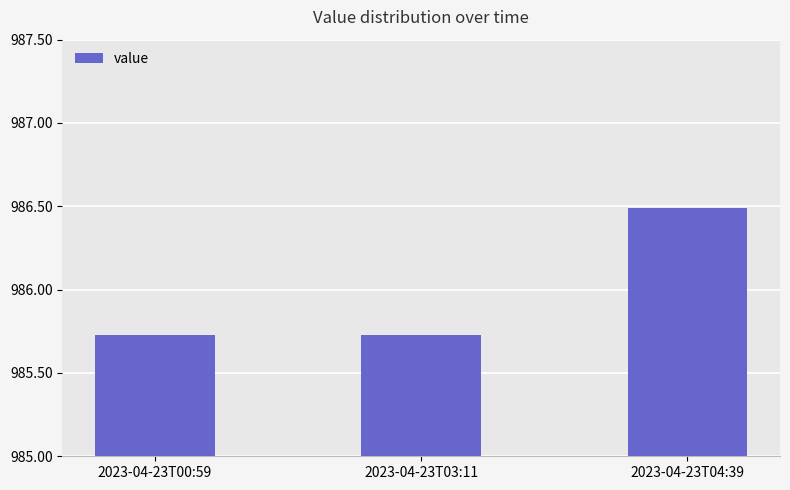

What is the sum of the values at 2023-04-23T00:59 and 2023-04-23T04:39?

1972.2